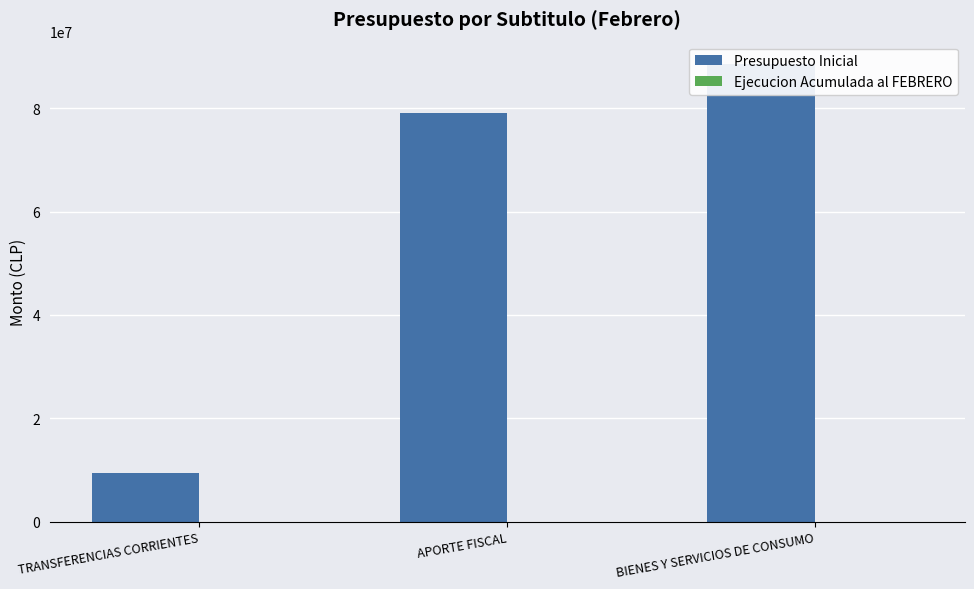

Rank the series at APORTE FISCAL from highest to lowest value.

Presupuesto Inicial, Ejecucion Acumulada al FEBRERO